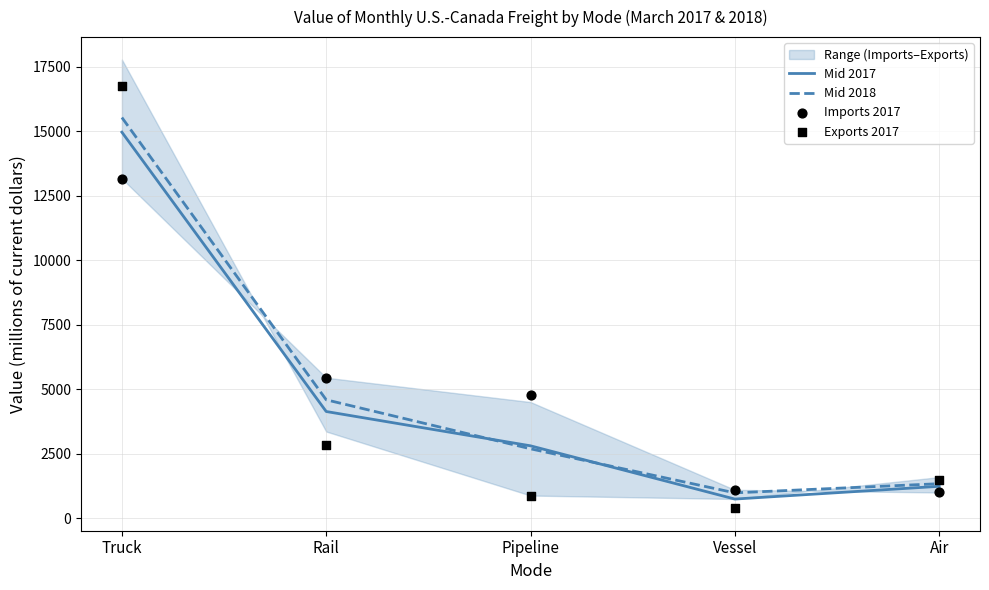

Which series has the largest total across all categories?

Imports 2017